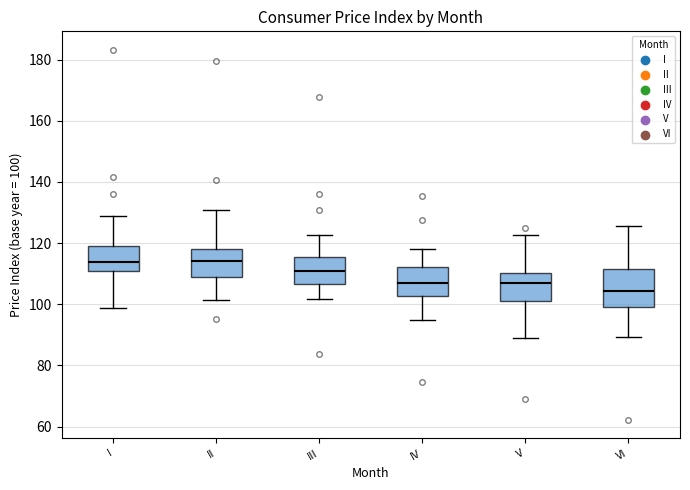

Reading left to right, transcribe this box plot: for each box, give where its median line is, the range the box spans, and where its two whiskers end, as read against the y-axis. The values are not printed on the chart, so give them approximately, as read against the axis.

I: median 114, box 110 to 120, whiskers 98 to 130
II: median 114, box 110 to 118, whiskers 102 to 130
III: median 110, box 106 to 116, whiskers 102 to 122
IV: median 106, box 102 to 112, whiskers 94 to 118
V: median 106, box 102 to 110, whiskers 88 to 122
VI: median 104, box 100 to 112, whiskers 90 to 126